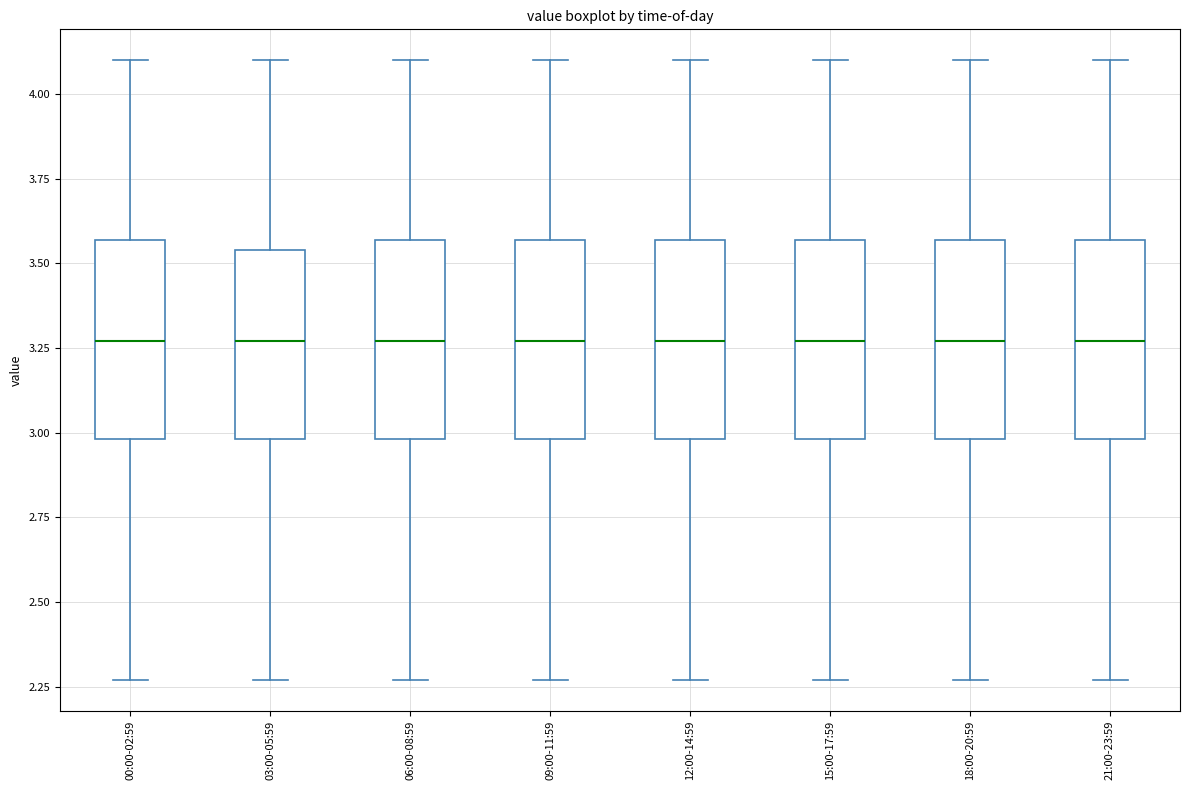

Reading left to right, read every box against the y-axis: the position of its median line, the range the box covers, and the ends of its whiskers. The values are not printed on the chart, so give them approximately, as read against the axis.

00:00-02:59: median 3.25, box 3.00 to 3.55, whiskers 2.25 to 4.10
03:00-05:59: median 3.25, box 3.00 to 3.55, whiskers 2.25 to 4.10
06:00-08:59: median 3.25, box 3.00 to 3.55, whiskers 2.25 to 4.10
09:00-11:59: median 3.25, box 3.00 to 3.55, whiskers 2.25 to 4.10
12:00-14:59: median 3.25, box 3.00 to 3.55, whiskers 2.25 to 4.10
15:00-17:59: median 3.25, box 3.00 to 3.55, whiskers 2.25 to 4.10
18:00-20:59: median 3.25, box 3.00 to 3.55, whiskers 2.25 to 4.10
21:00-23:59: median 3.25, box 3.00 to 3.55, whiskers 2.25 to 4.10